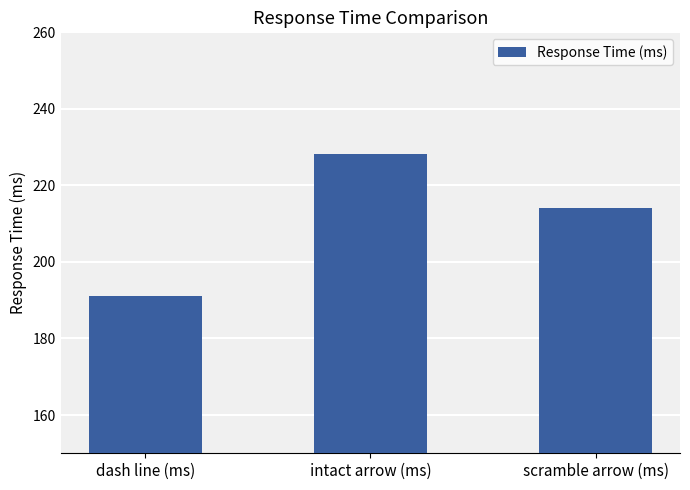

What is the label of the 1st bar from the left?

dash line (ms)